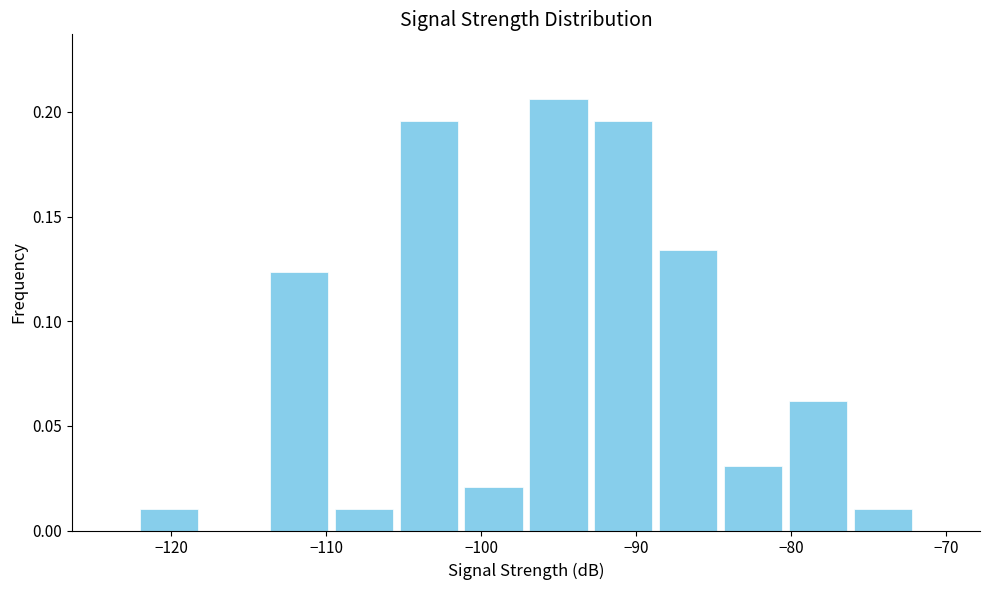

Reading left to right, transcribe this chart: for each bar, give the range it covers on the x-axis and its height. Neither the bar edges nor the heights are printed on the chart, so give them approximately, as read against the axes.

-122 to -118: 0.010
-118 to -114: 0
-114 to -110: 0.125
-110 to -105: 0.010
-105 to -101: 0.195
-101 to -97: 0.020
-97 to -93: 0.205
-93 to -89: 0.195
-89 to -85: 0.135
-85 to -80: 0.030
-80 to -76: 0.060
-76 to -72: 0.010